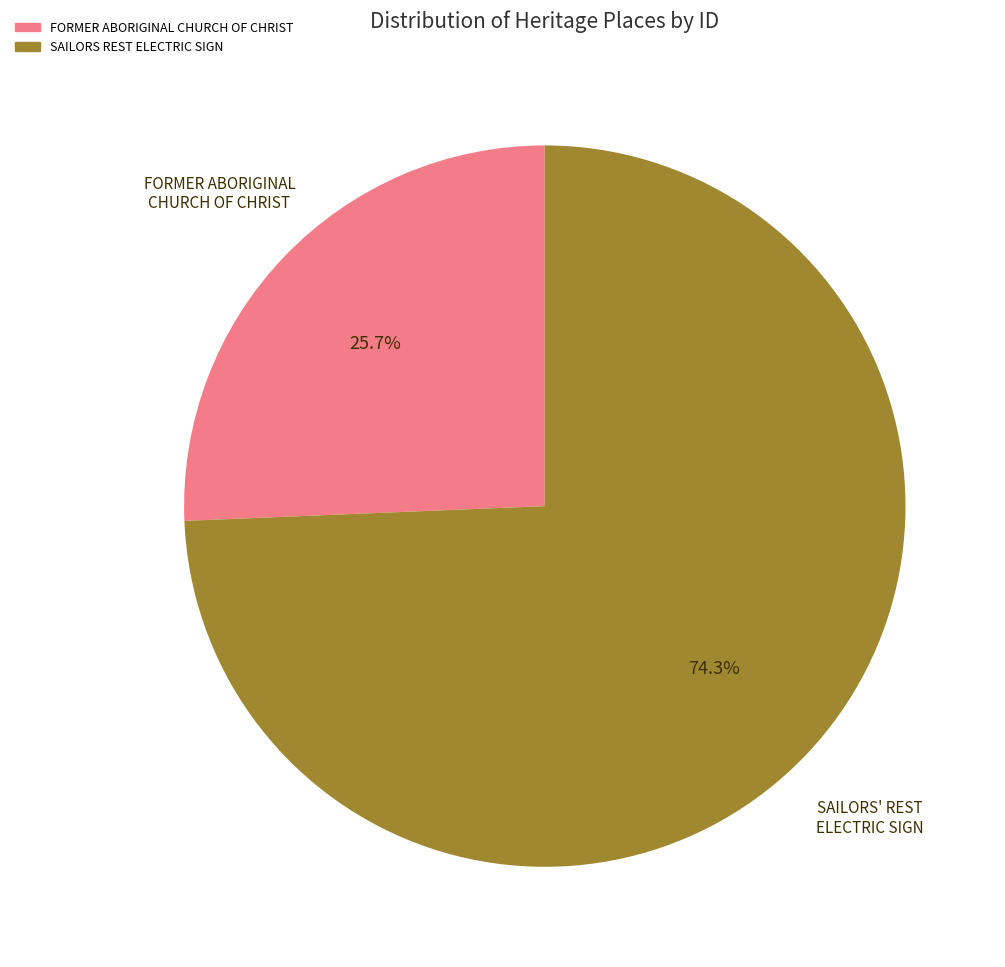

Approximately how many times larger is the value at SAILORS REST ELECTRIC SIGN compared to FORMER ABORIGINAL CHURCH OF CHRIST?

2.9